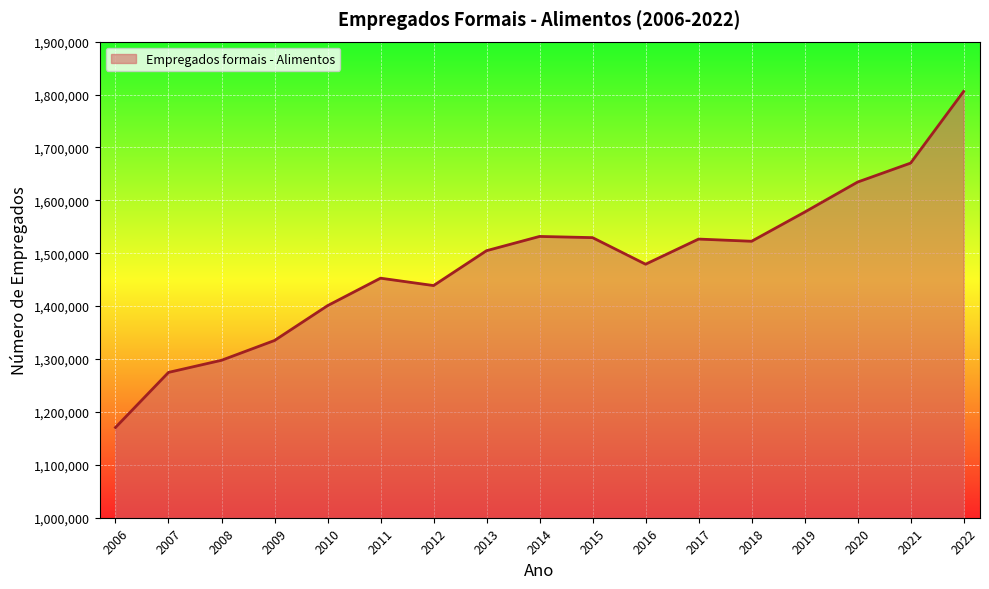

What value does the data have at 2012, to the nearest 10?

1438870